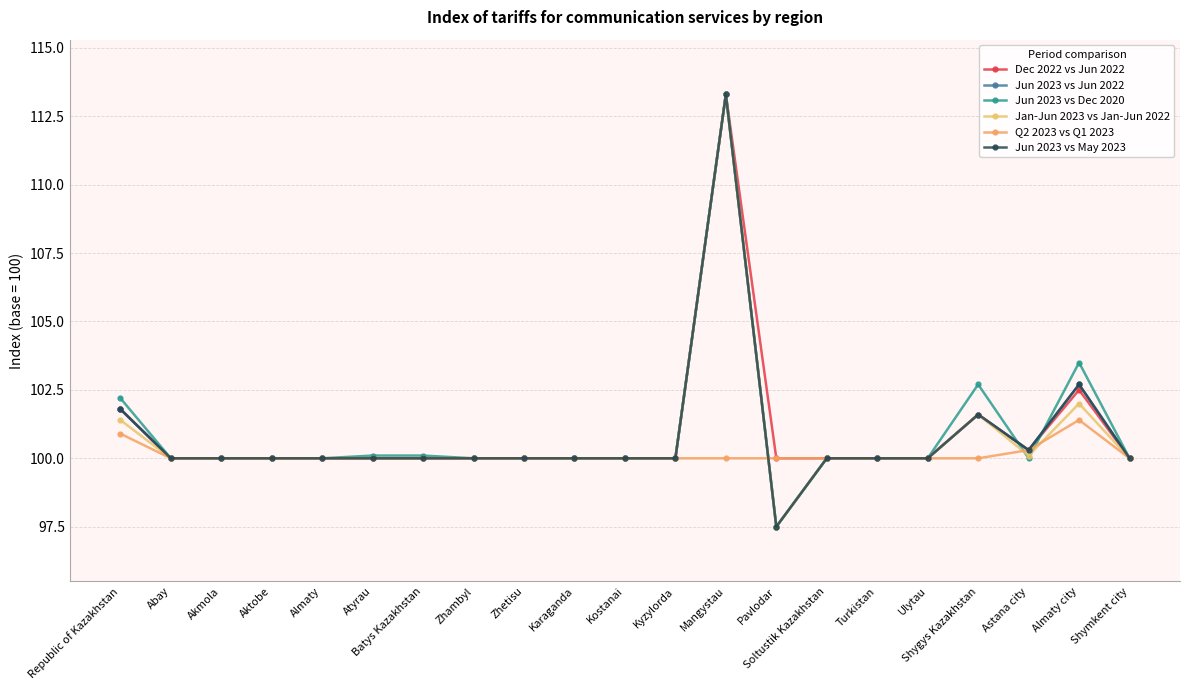

Where is the first local maximum for Jan-Jun 2023 vs Jan-Jun 2022?

Mangystau